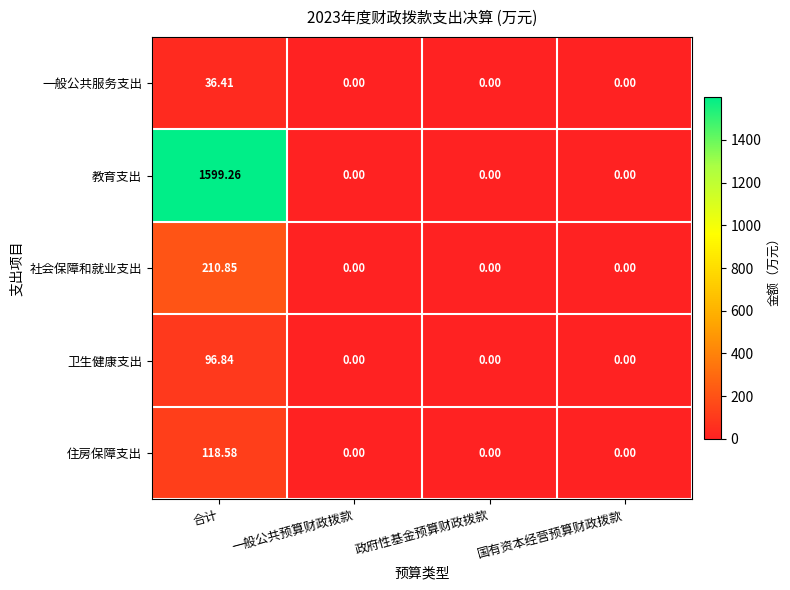

What is the total value across all series at 合计?

2061.9